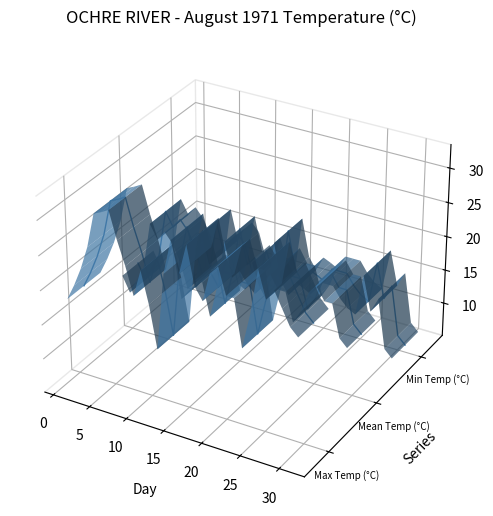

Is this an area chart (filled region under the line)?

No